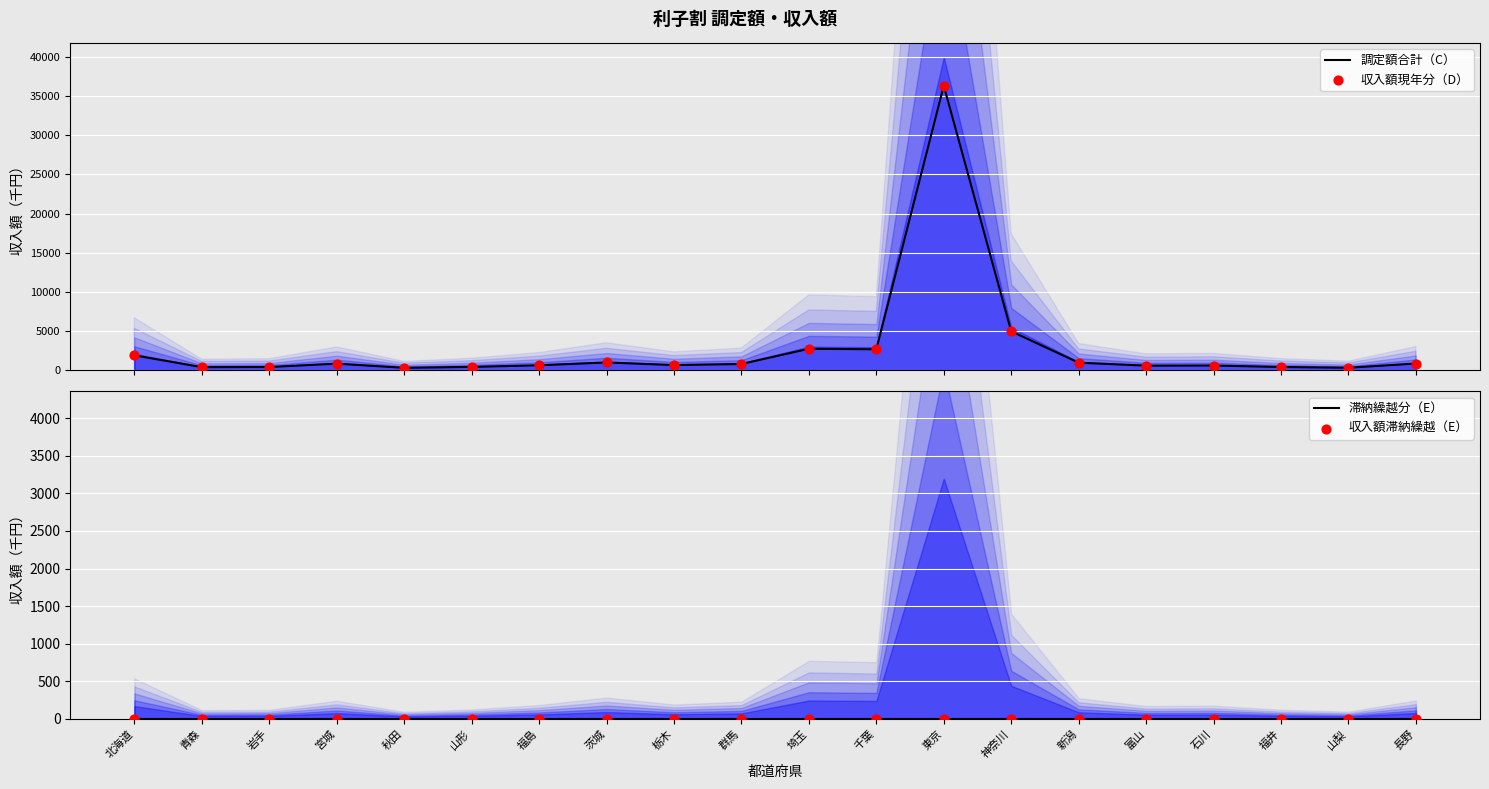

What are all the series names shown in the legend?

調定額合計（C）, 収入額現年分（D）, 滞納繰越分（E）, 収入額滞納繰越（E）